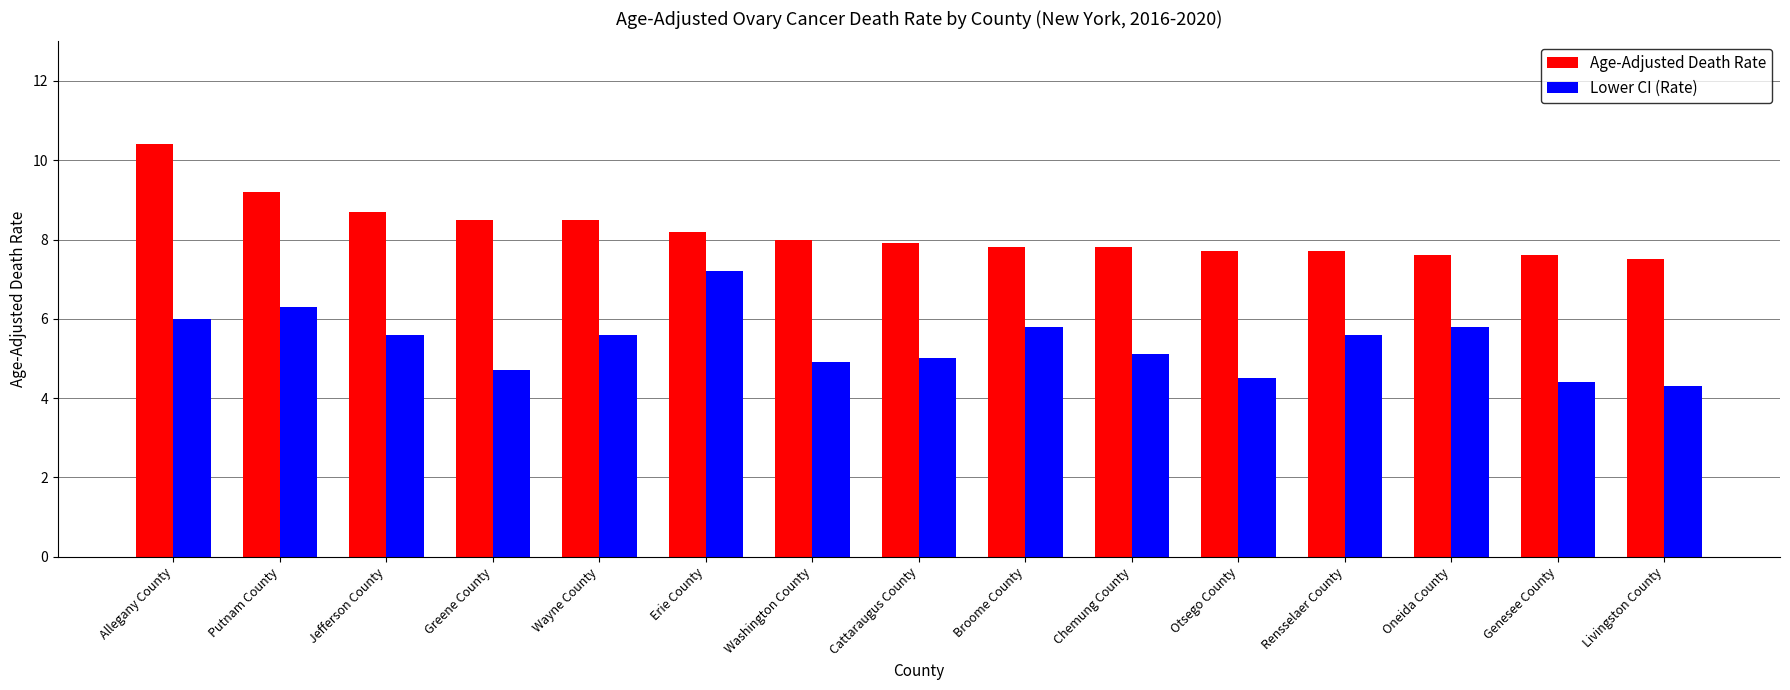

What is the minimum value shown in the chart?

4.3